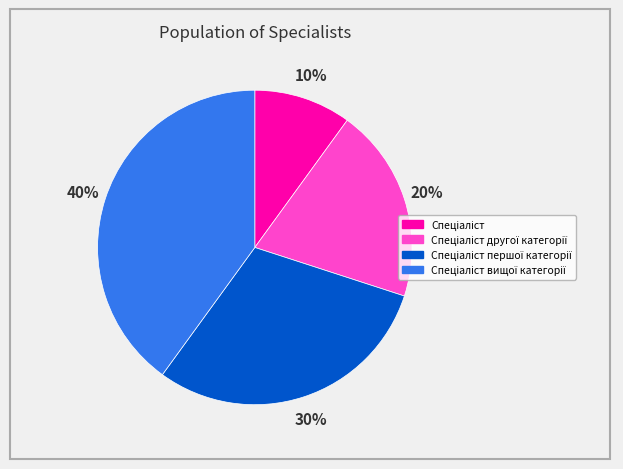

Does any single category account for the majority?

No